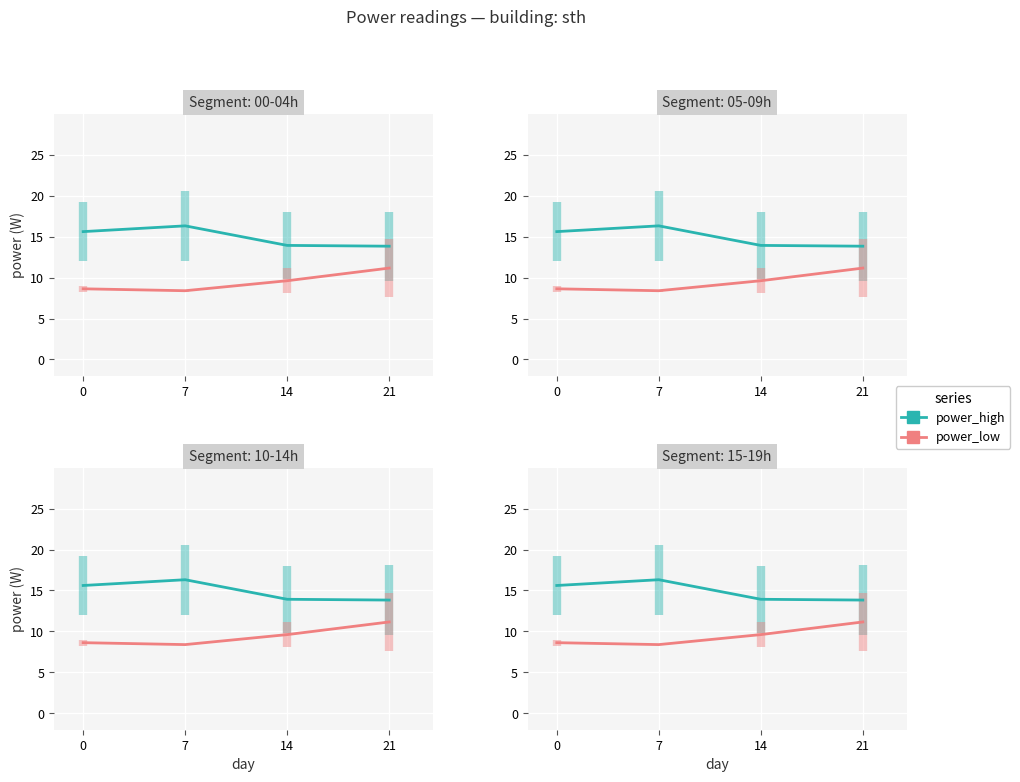

What is the value of the power_low point at the 3rd from the left?

9.6